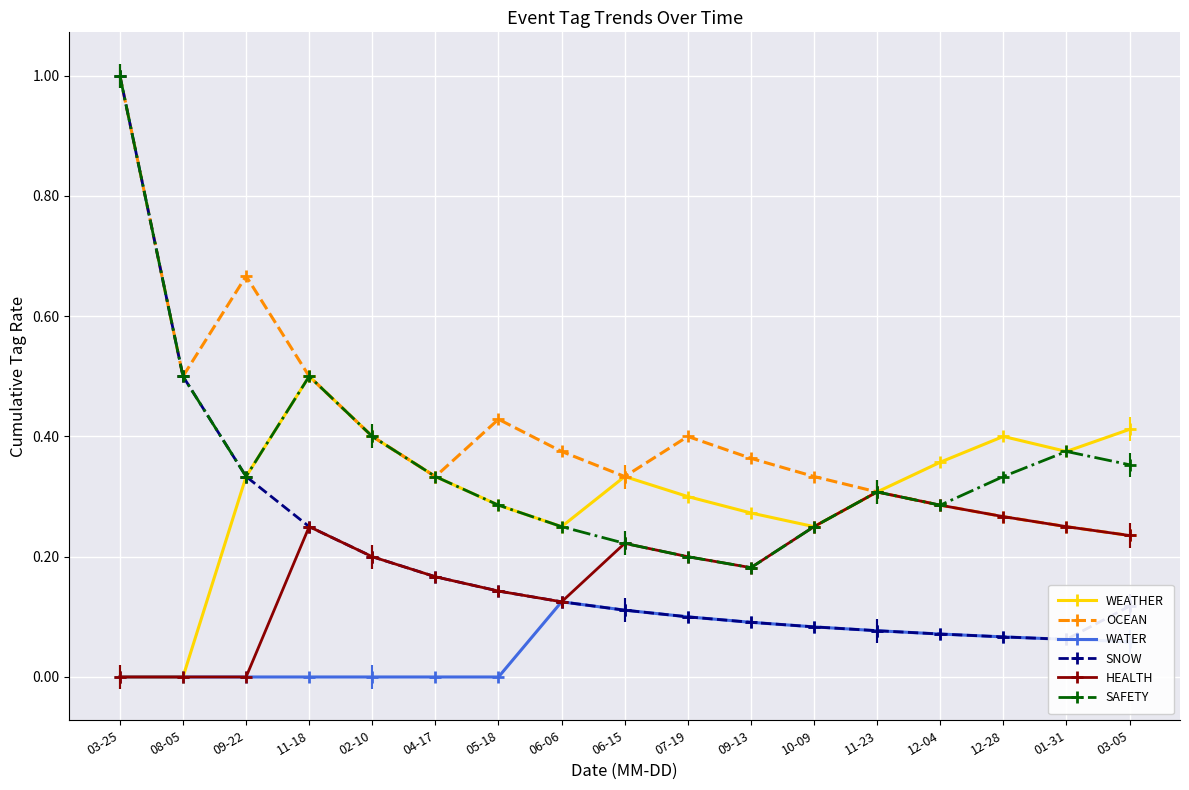

True or false: WATER and SAFETY cross at least once.

False